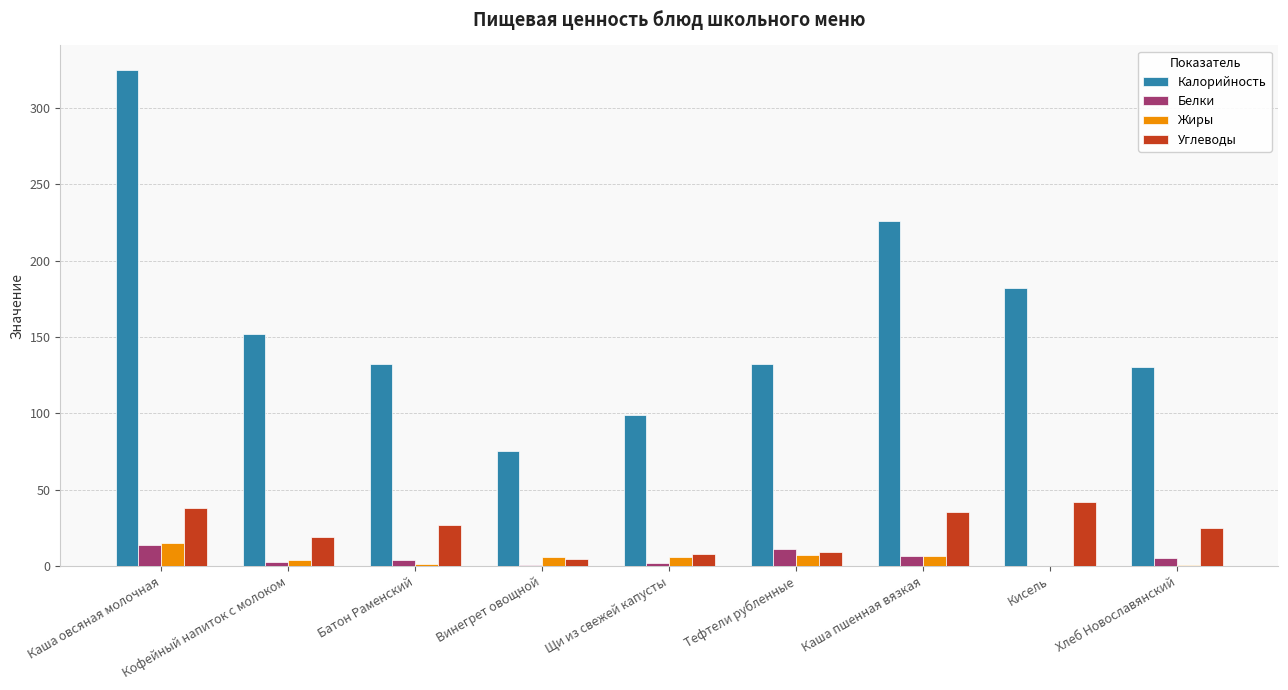

At which label does Жиры reach its peak?

Каша овсяная молочная